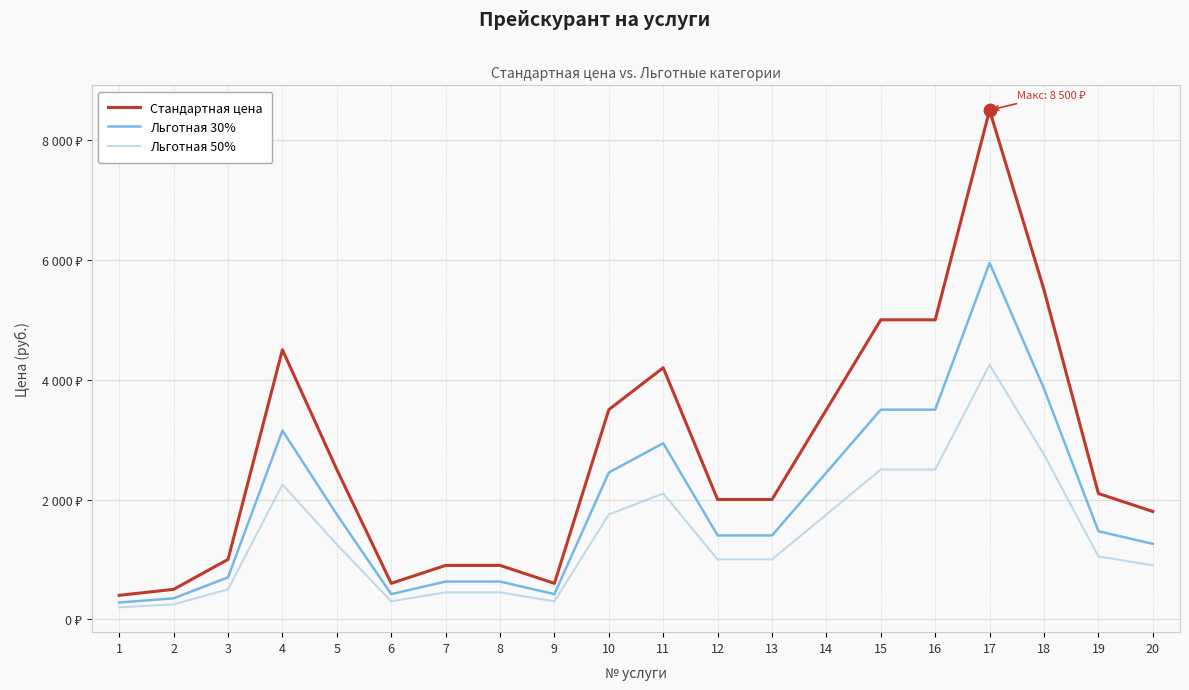

True or false: Стандартная цена and Льготная 50% intersect in this chart.

False